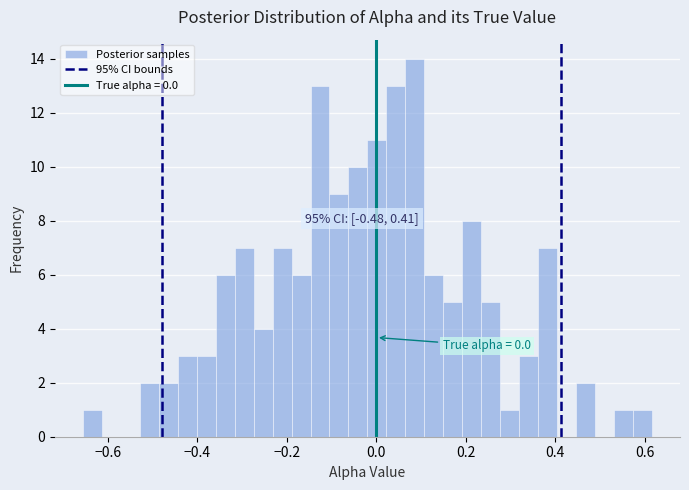

Around what value on the x-axis is the tallest bar? Give the approximate position of its centre, as read against the axis.

0.08